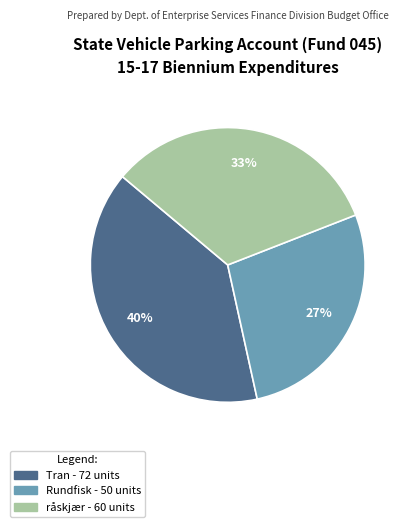

The råskjær slice represents 33% of the pie. True or false?

True